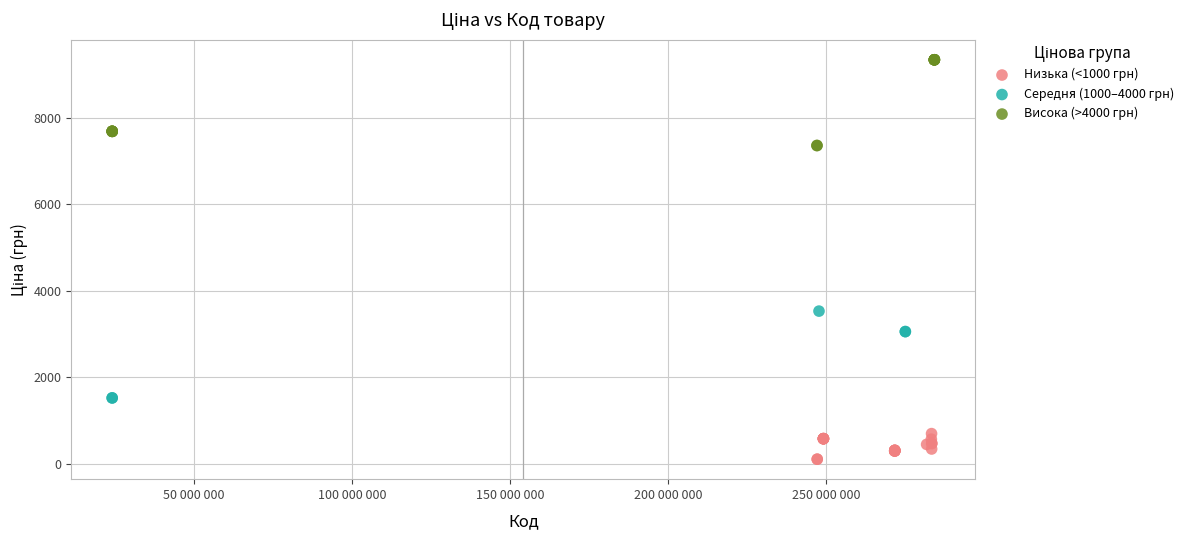

Which series contains the highest Y value?

Висока (>4000 грн)